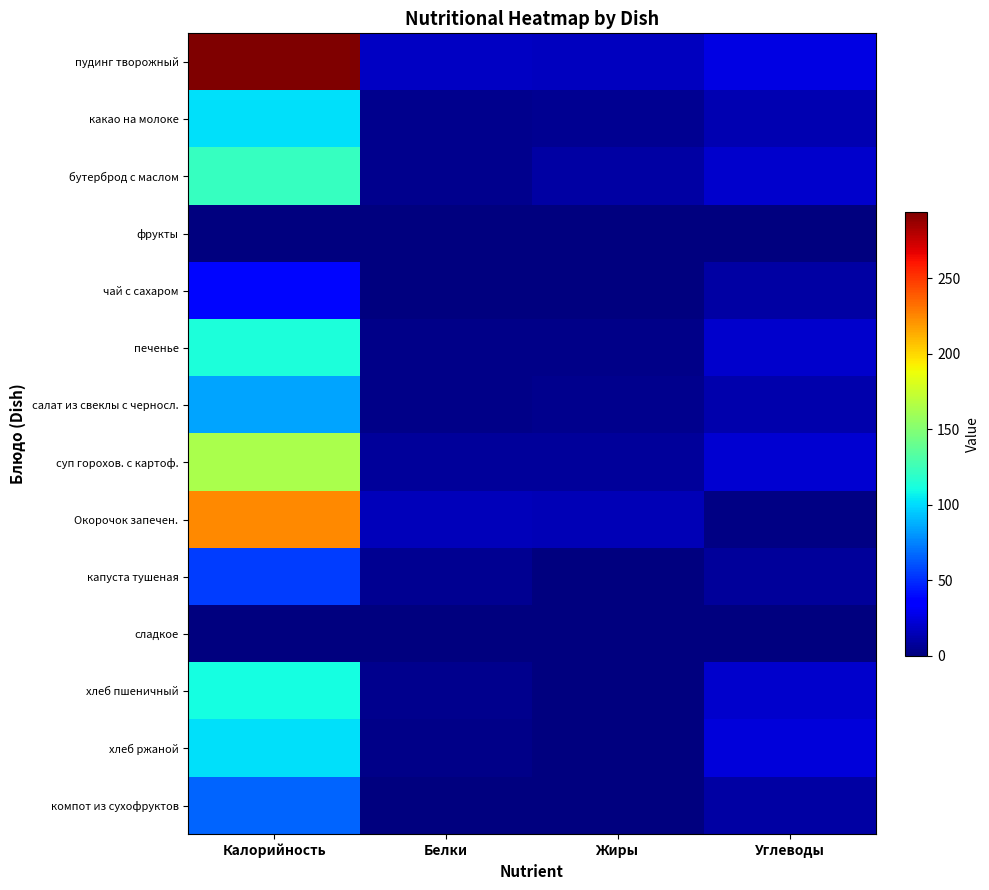

Reading left to right, transcribe all the data shown in this chart.

пудинг творожный: Калорийность=294.0	Белки=18.0	Жиры=17.0	Углеводы=26.0
какао на молоке: Калорийность=101.3	Белки=4.5	Жиры=4.6	Углеводы=13.5
бутерброд с маслом: Калорийность=122.0	Белки=3.5	Жиры=9.7	Углеводы=20.6
фрукты: Калорийность=0.0	Белки=0.0	Жиры=0.0	Углеводы=0.0
чай с сахаром: Калорийность=38.7	Белки=0.0	Жиры=0.0	Углеводы=9.8
печенье: Калорийность=113.6	Белки=2.5	Жиры=2.8	Углеводы=20.5
салат из свеклы с черносл.: Калорийность=84.0	Белки=3.0	Жиры=4.5	Углеводы=12.0
суп горохов. с картоф.: Калорийность=164.2	Белки=8.0	Жиры=7.0	Углеводы=21.0
Окорочок запечен.: Калорийность=225.0	Белки=15.0	Жиры=14.0	Углеводы=2.0
капуста тушеная: Калорийность=54.0	Белки=5.0	Жиры=1.0	Углеводы=8.0
сладкое: Калорийность=0.0	Белки=0.0	Жиры=0.0	Углеводы=0.0
хлеб пшеничный: Калорийность=110.4	Белки=4.0	Жиры=0.6	Углеводы=20.5
хлеб ржаной: Калорийность=102.0	Белки=3.4	Жиры=0.7	Углеводы=23.5
компот из сухофруктов: Калорийность=65.8	Белки=0.5	Жиры=0.0	Углеводы=10.2